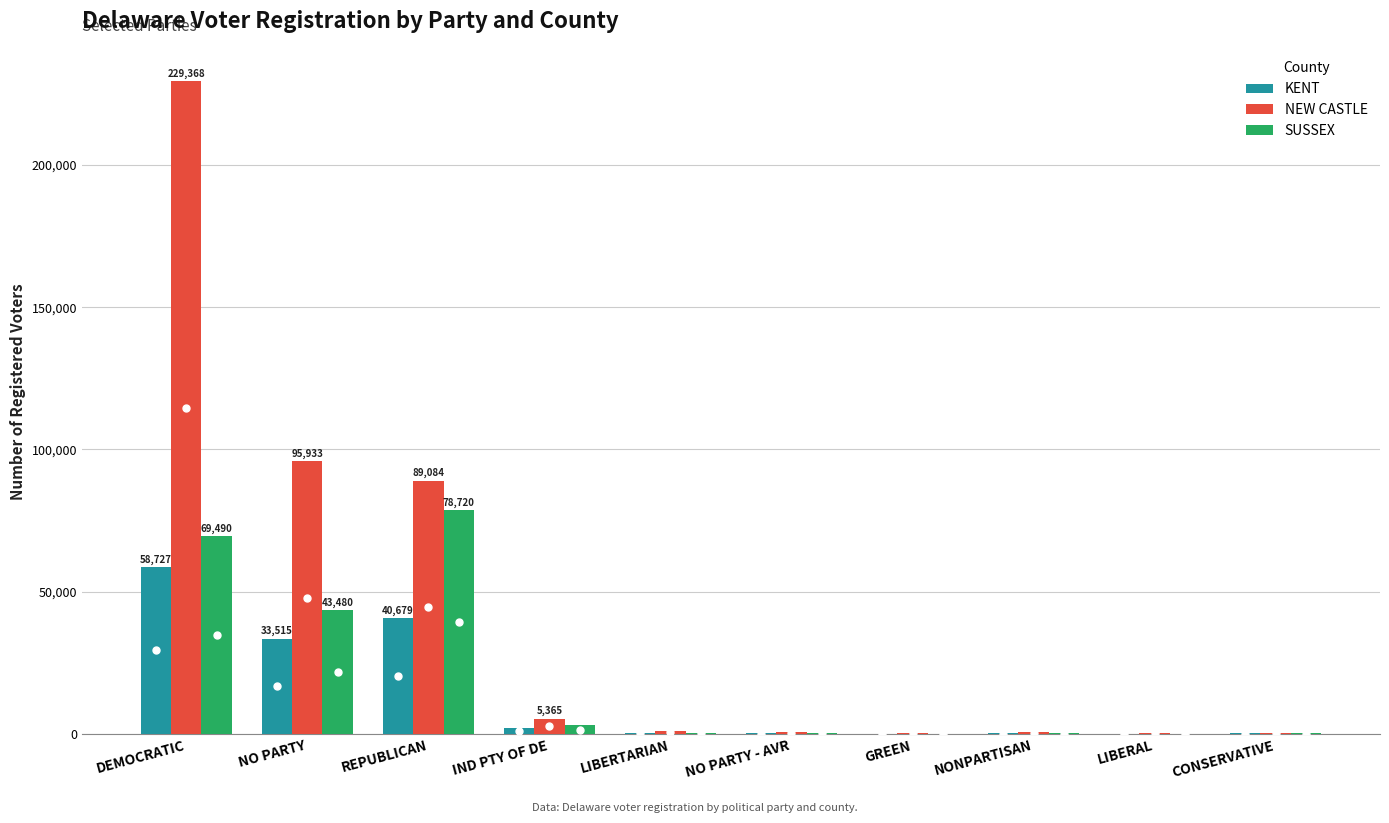

At which category is the sum across all series the highest?

DEMOCRATIC